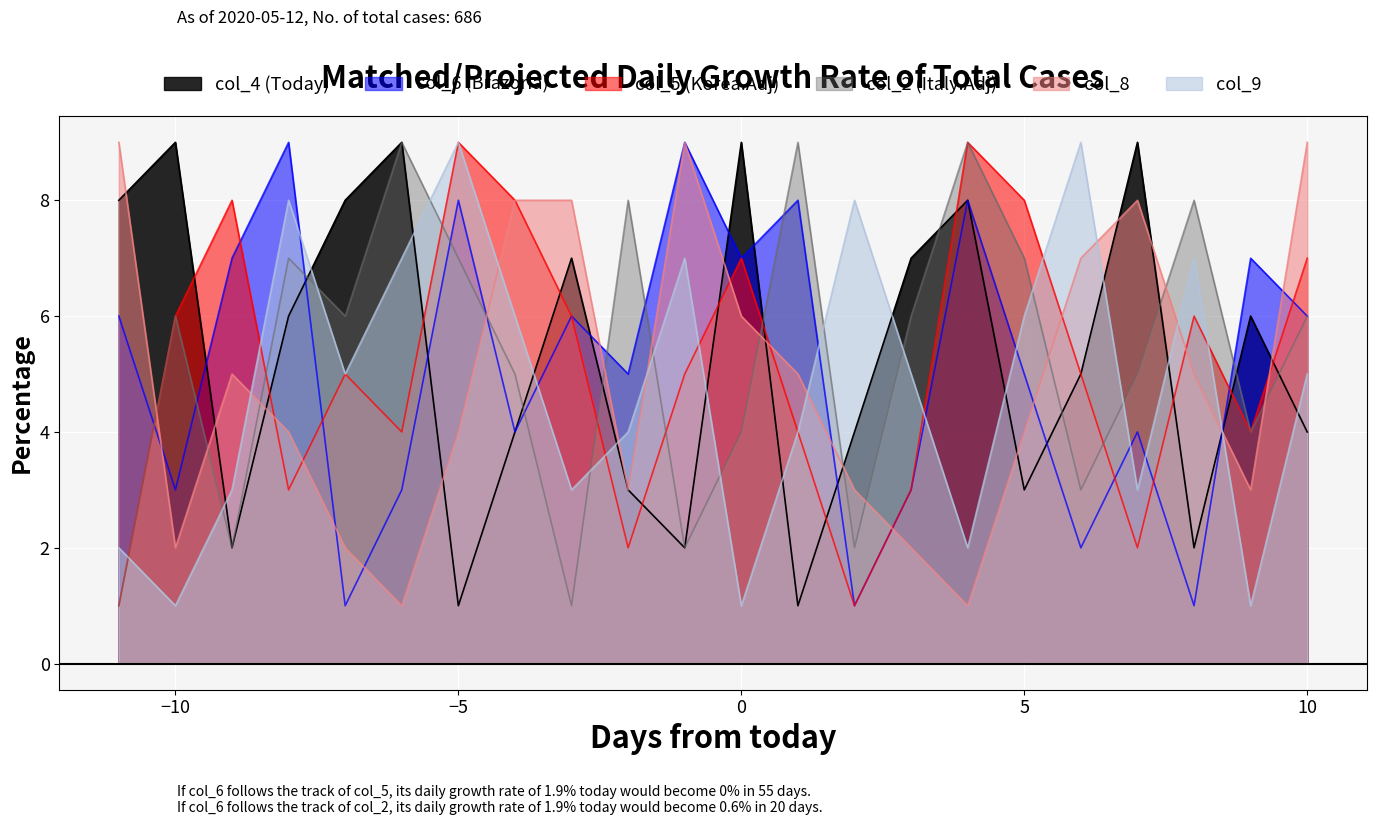

Which series ends up on top after the final intersection of col_5 and col_4?

col_5